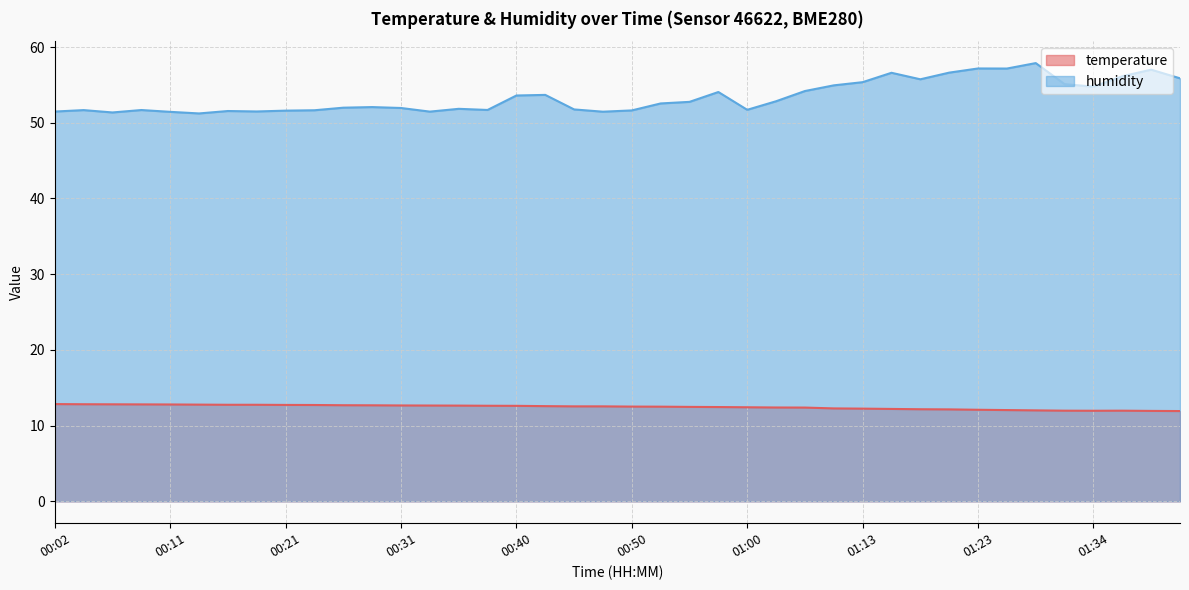

Reading left to right, list all the values displayed in this chart.

temperature: 12.8	12.8	12.8	12.8	12.8	12.8	12.8	12.8	12.7	12.7	12.7	12.7	12.7	12.7	12.6	12.6	12.6	12.6	12.5	12.5	12.5	12.5	12.5	12.4	12.4	12.4	12.4	12.3	12.2	12.2	12.2	12.1	12.1	12.1	12.0	12.0	12.0	12.0	11.9	11.9
humidity: 51.5	51.7	51.4	51.7	51.4	51.2	51.5	51.5	51.6	51.6	52.0	52.1	52.0	51.5	51.8	51.7	53.6	53.7	51.8	51.5	51.6	52.5	52.8	54.1	51.7	52.8	54.2	54.9	55.4	56.6	55.7	56.6	57.2	57.2	57.9	55.1	54.8	56.1	57.0	55.9